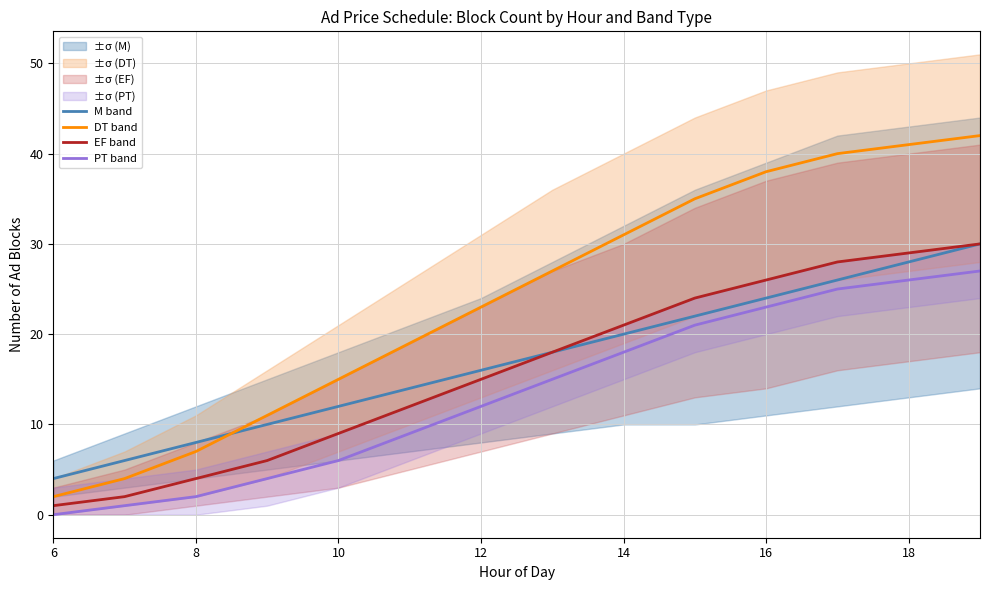

What is the highest value of the PT band series?

27